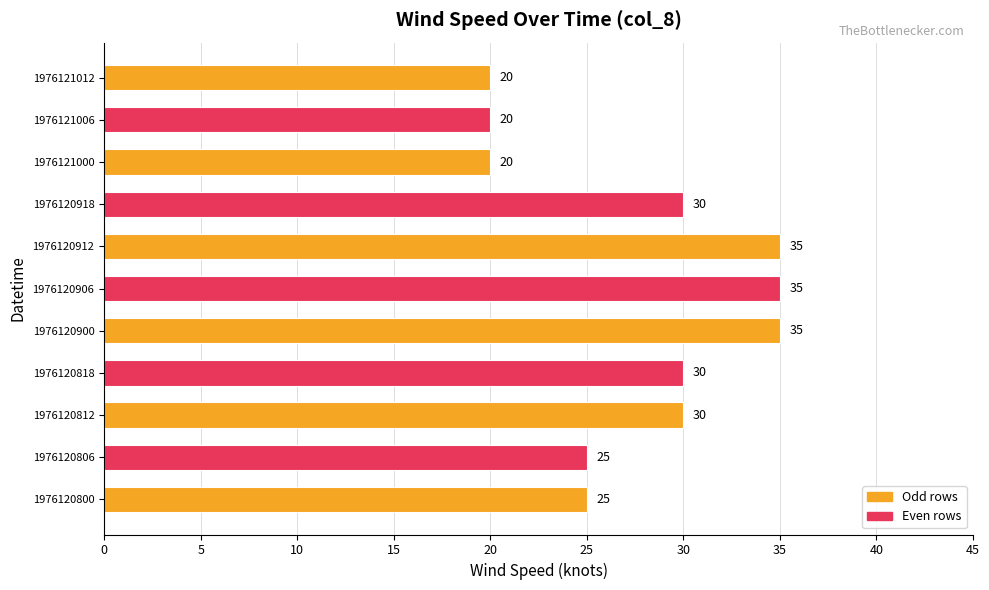

Reading bottom to top, transcribe all the data shown in this chart.

1976120800=25	1976120806=25	1976120812=30	1976120818=30	1976120900=35	1976120906=35	1976120912=35	1976120918=30	1976121000=20	1976121006=20	1976121012=20